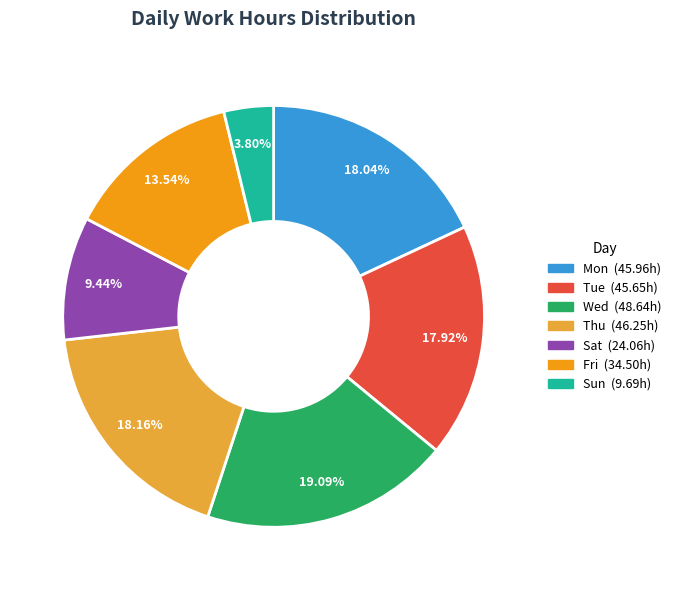

Does any single category account for the majority?

No